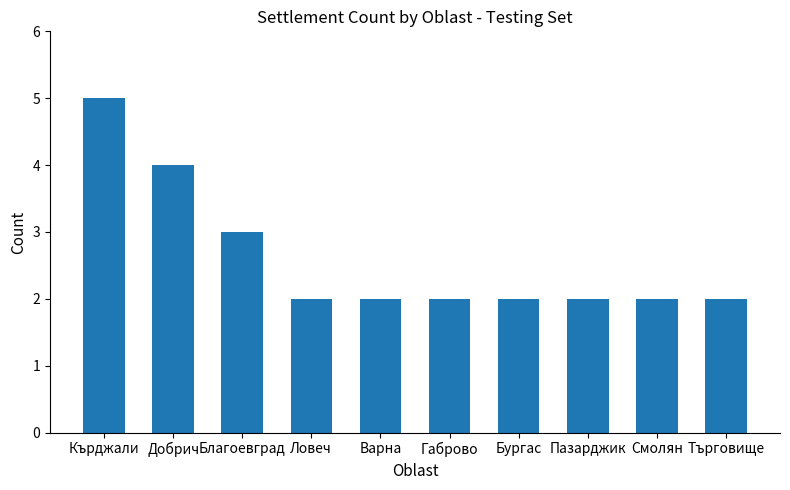

What is the ratio of the value at Добрич to the value at Бургас?

2.0